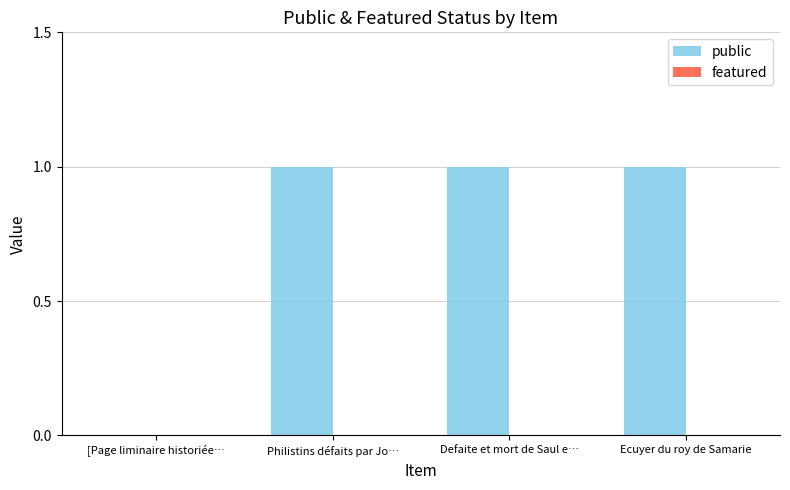

Reading right to left, list all the values displayed in this chart.

Ecuyer du roy de Samarie=1	Defaite et mort de Saul e…=1	Philistins défaits par Jo…=1	[Page liminaire historiée…=0